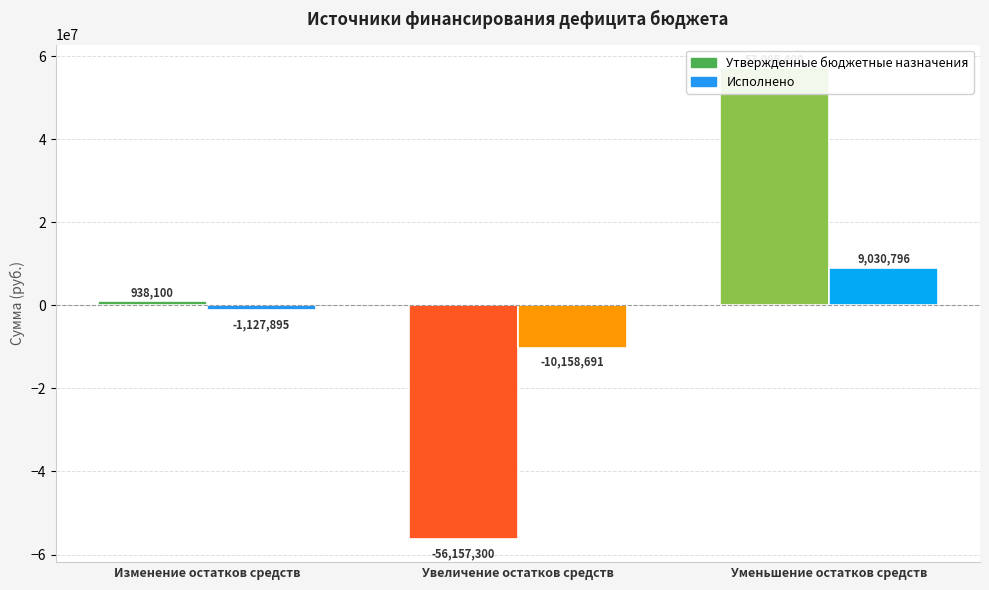

Count the number of data series in this chart.

2